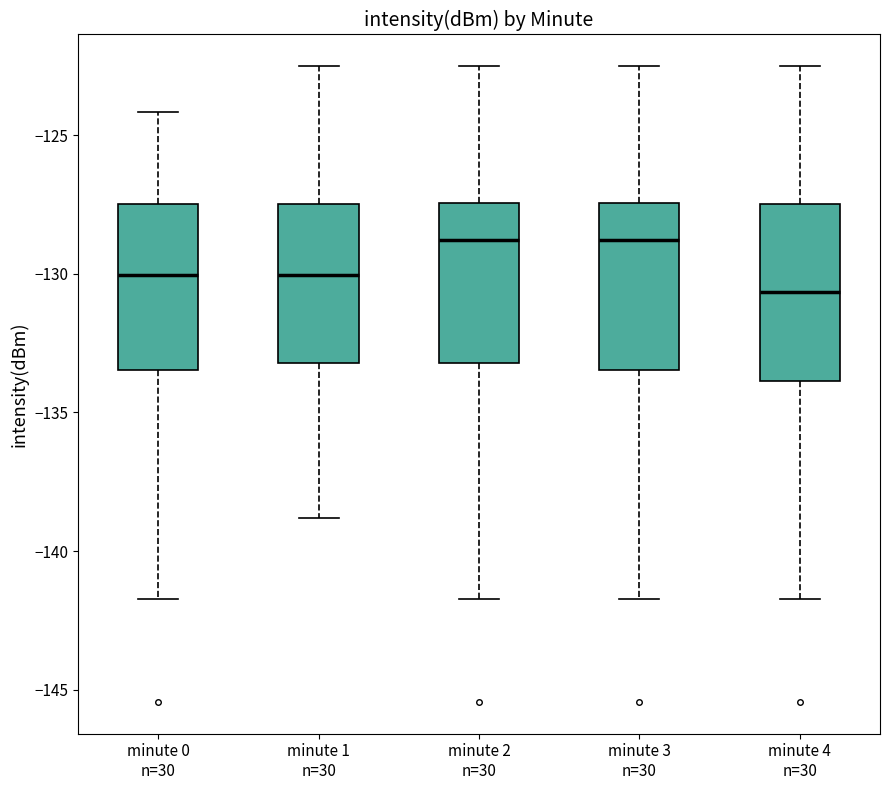

Reading left to right, read every box against the y-axis: the position of its median line, the range the box covers, and the ends of its whiskers. The values are not printed on the chart, so give them approximately, as read against the axis.

minute 0 n=30: median -130.0, box -133.5 to -127.5, whiskers -141.5 to -124.0
minute 1 n=30: median -130.0, box -133.0 to -127.5, whiskers -139.0 to -122.5
minute 2 n=30: median -129.0, box -133.0 to -127.5, whiskers -141.5 to -122.5
minute 3 n=30: median -129.0, box -133.5 to -127.5, whiskers -141.5 to -122.5
minute 4 n=30: median -130.5, box -134.0 to -127.5, whiskers -141.5 to -122.5